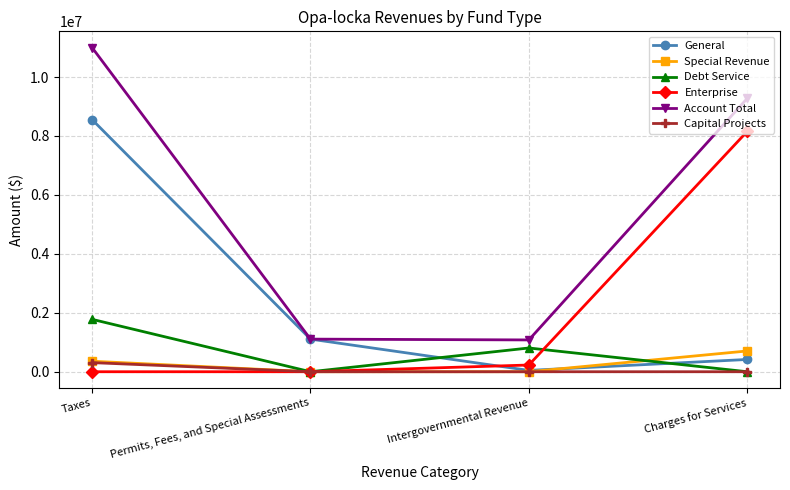

Which series has the largest range (max minus min)?

Account Total